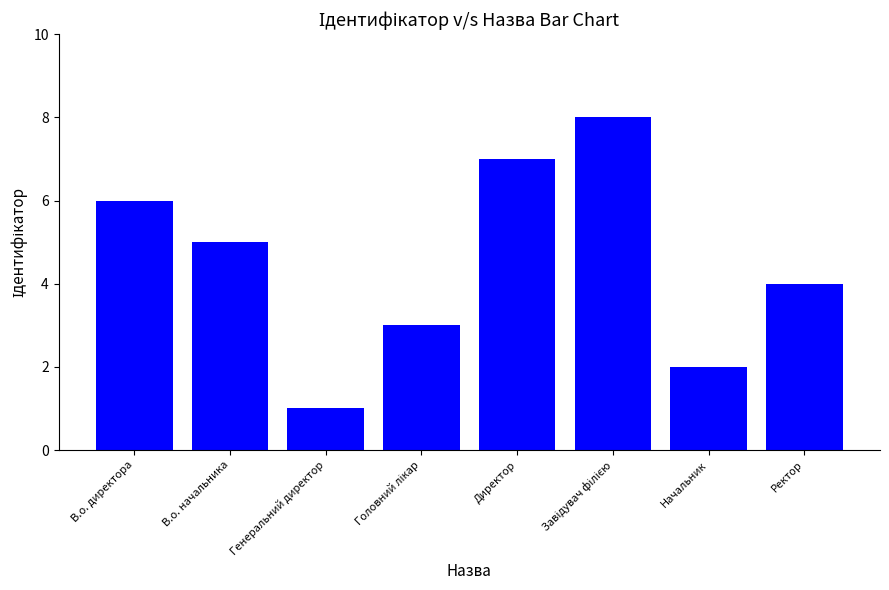

Which category has the lowest value across all series?

Генеральний директор